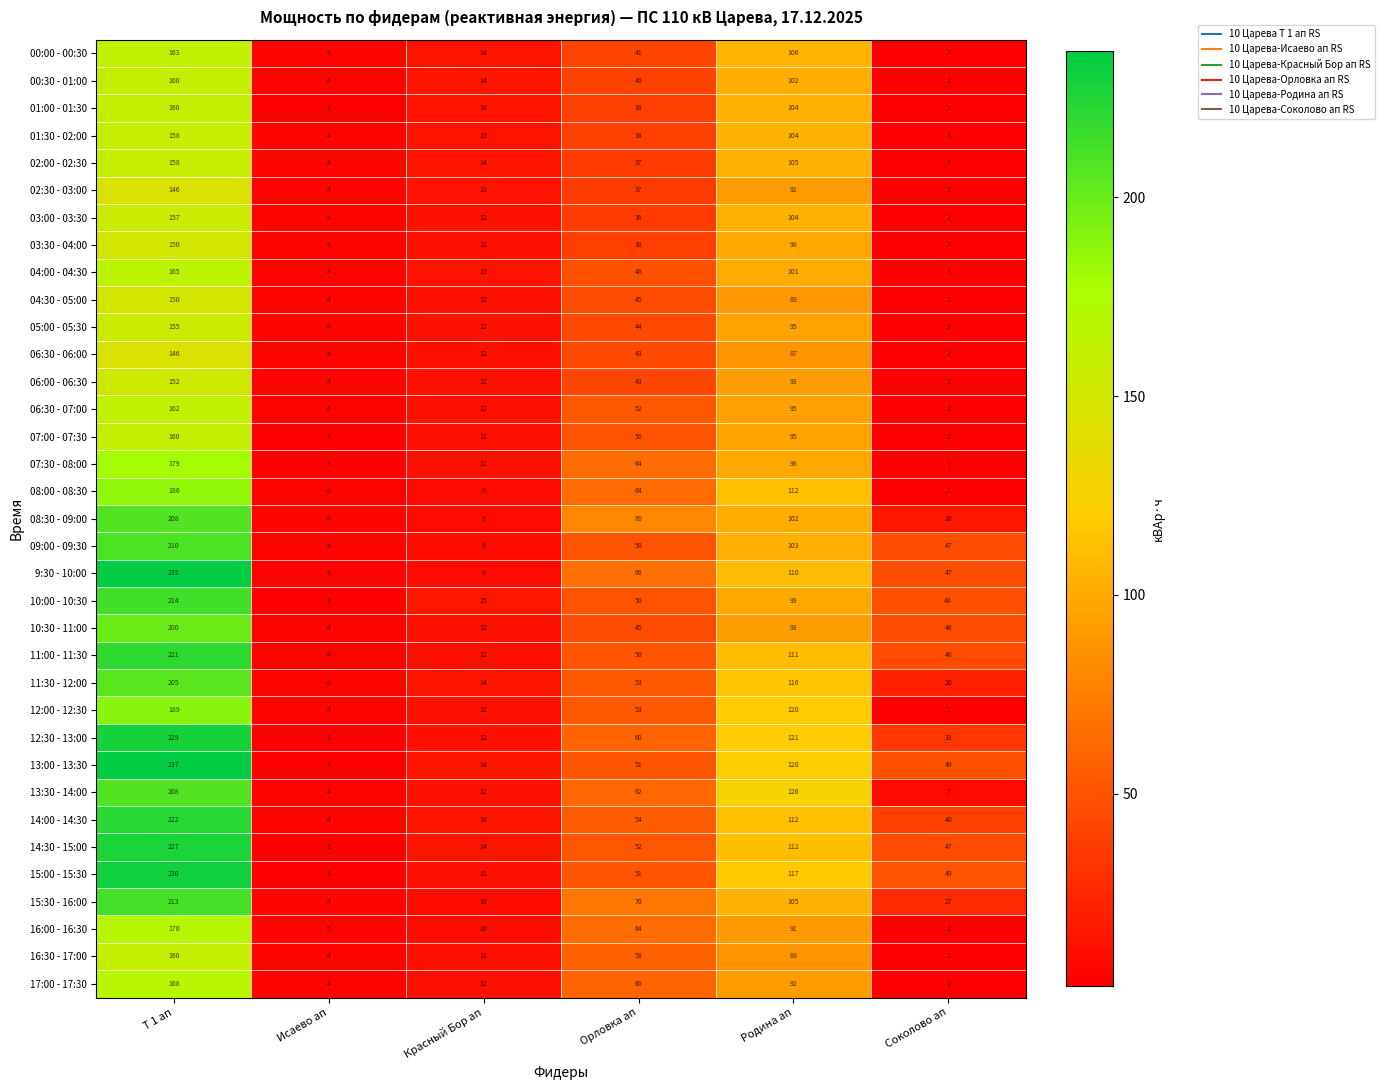

At which label does 00:30 - 01:00 reach its peak?

Т 1 ап